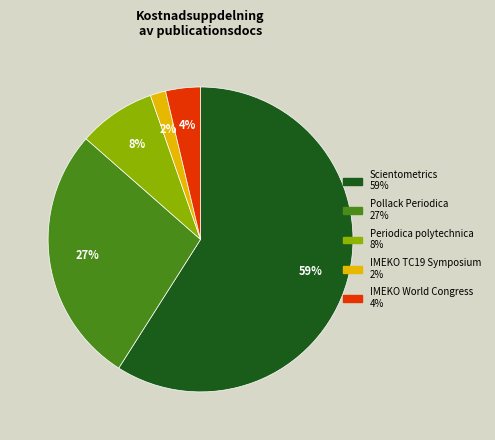

Is there any slice that represents more than half of the pie?

Yes